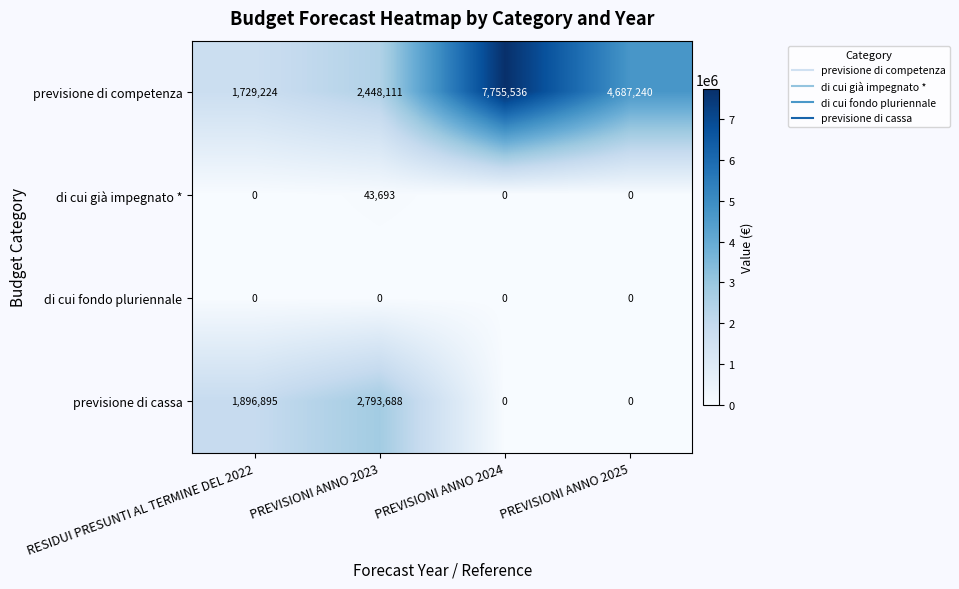

What is the maximum value shown in the chart?

7755536